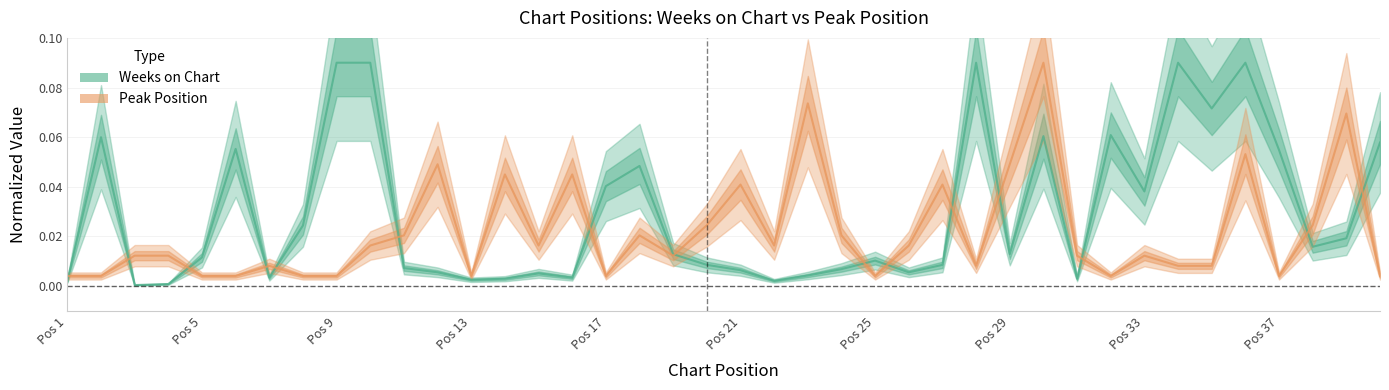

Count the number of categories in the chart.

40